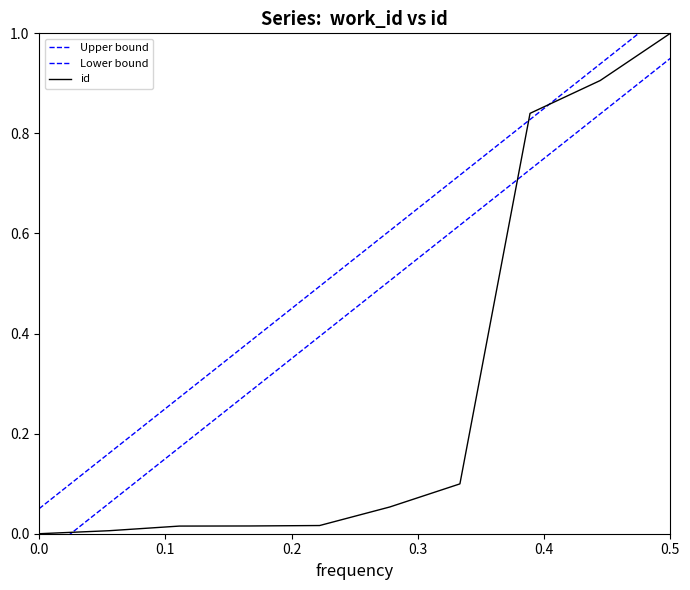

Count the number of values greater than 0.

9